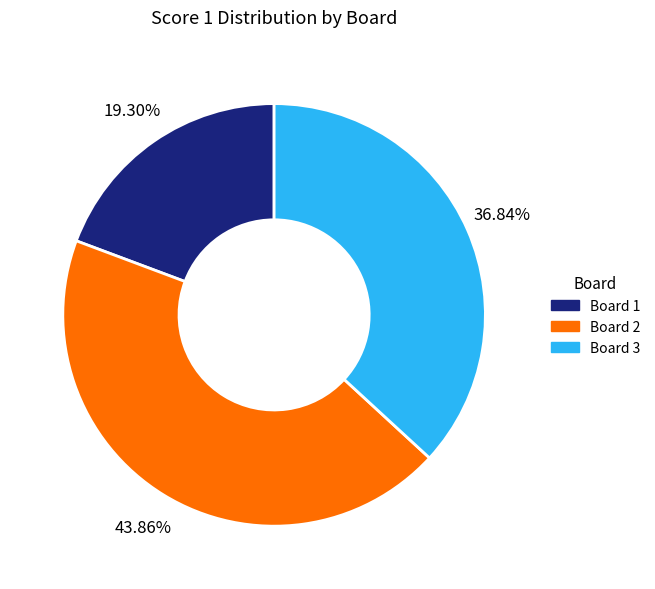

Is there a majority slice in this chart?

No